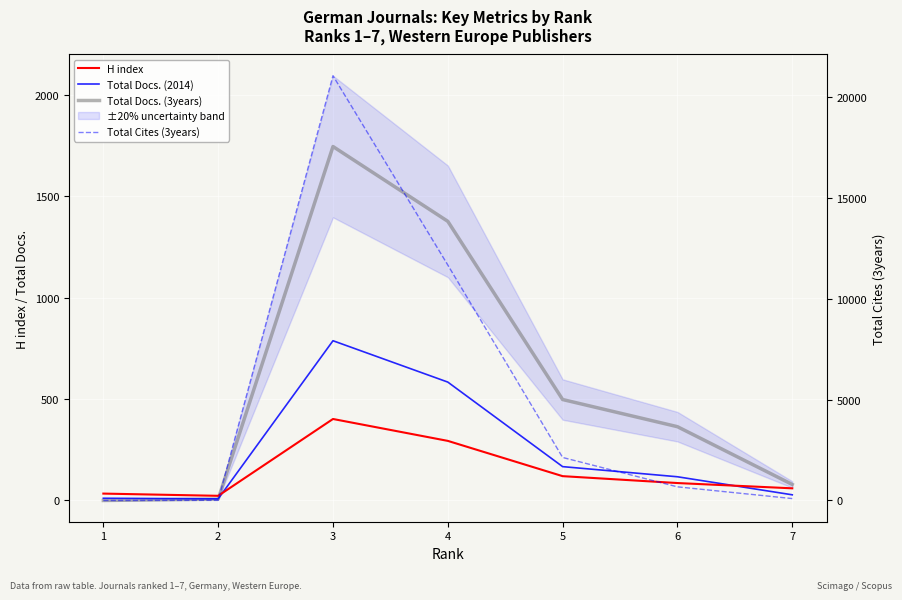

At which label does Total Docs. (3years) reach its peak?

3